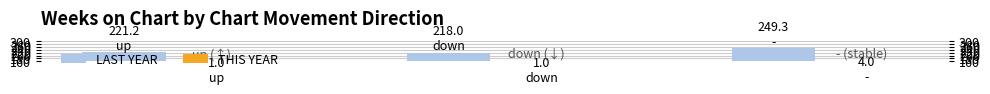

Which has a higher value, 2 or 1?

2